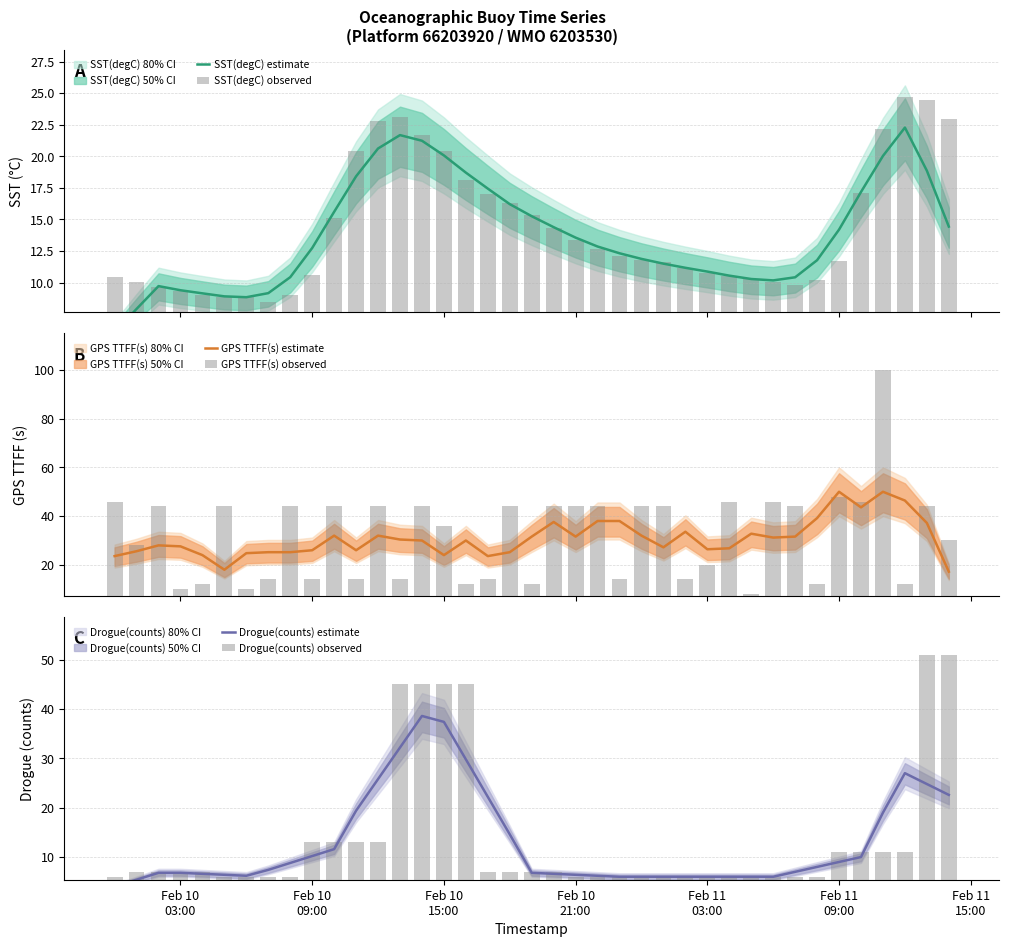

How many values in the Drogue(counts) estimate series exceed 7?

20